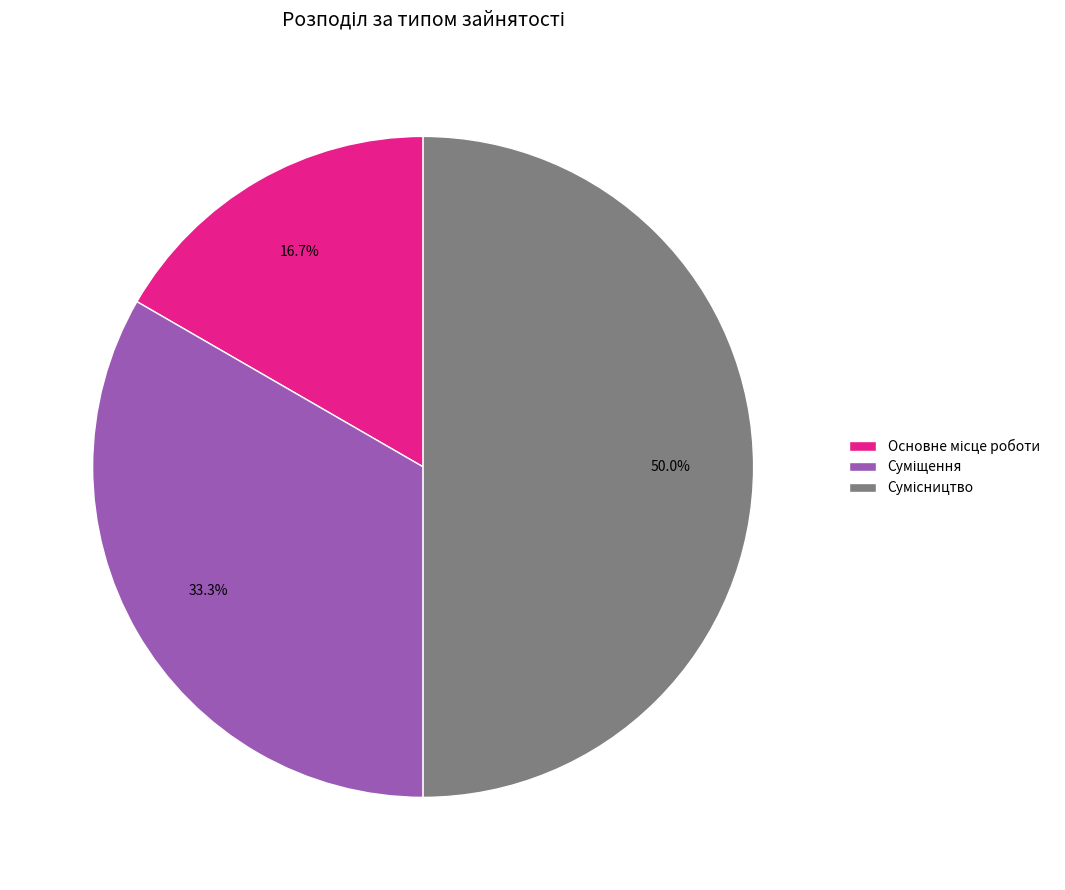

True or false: Суміщення accounts for 20% of the total.

False